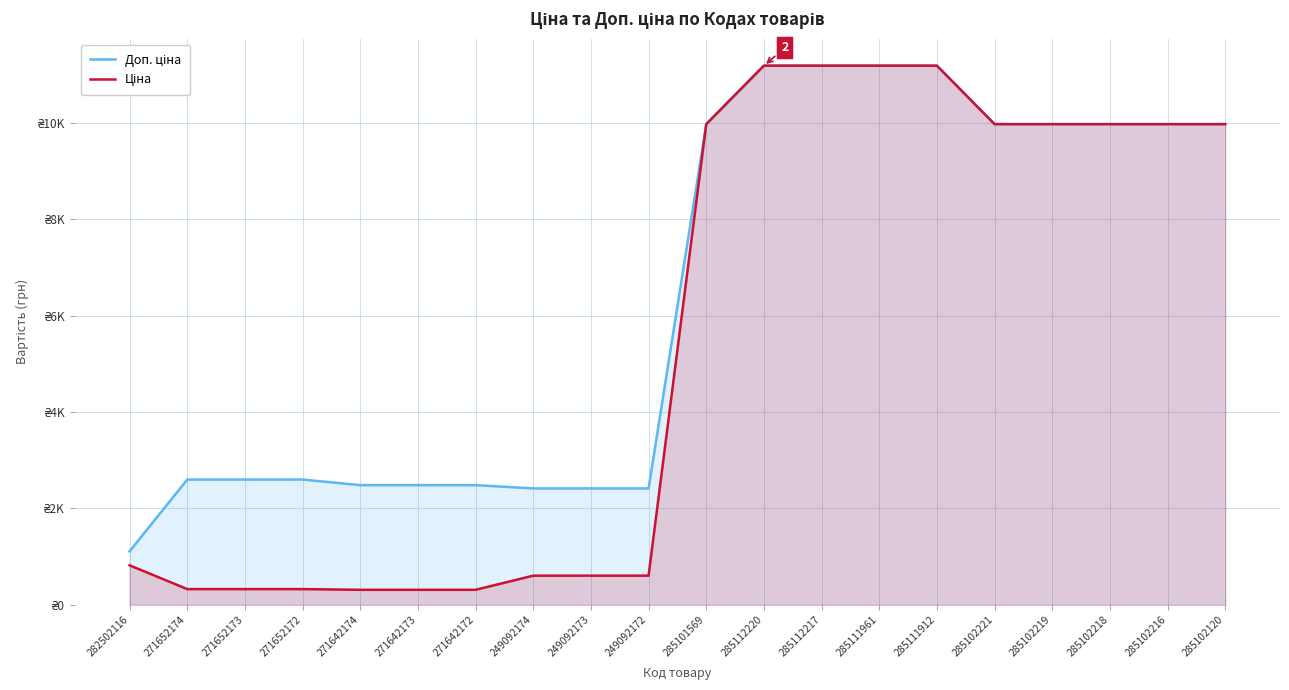

Reading left to right, transcribe all the data shown in this chart.

Доп. ціна: 282502116=1109.2	271652174=2598.3	271652173=2598.3	271652172=2598.3	271642174=2482.4	271642173=2482.4	271642172=2482.4	249092174=2414.8	249092173=2414.8	249092172=2414.8	285101569=9975.0	285112220=11188.2	285112217=11188.2	285111961=11188.2	285111912=11188.2	285102221=9975.0	285102219=9975.0	285102218=9975.0	285102216=9975.0	285102120=9975.0
Ціна: 282502116=818.5	271652174=324.8	271652173=324.8	271652172=324.8	271642174=310.3	271642173=310.3	271642172=310.3	249092174=603.7	249092173=603.7	249092172=603.7	285101569=9975.0	285112220=11188.2	285112217=11188.2	285111961=11188.2	285111912=11188.2	285102221=9975.0	285102219=9975.0	285102218=9975.0	285102216=9975.0	285102120=9975.0